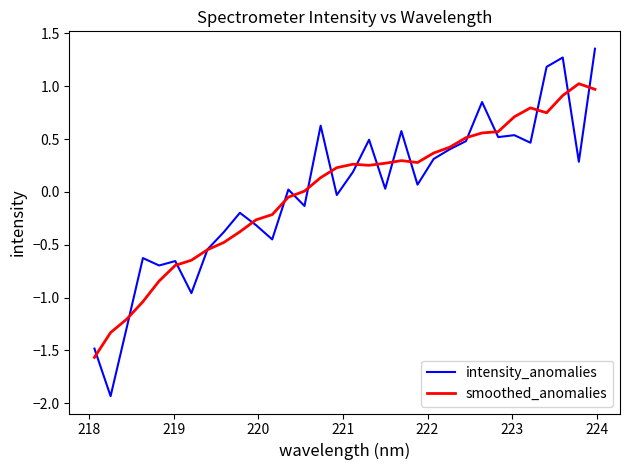

In intensity_anomalies, how many points are lower than both neighbors (excluding endpoints)?

11